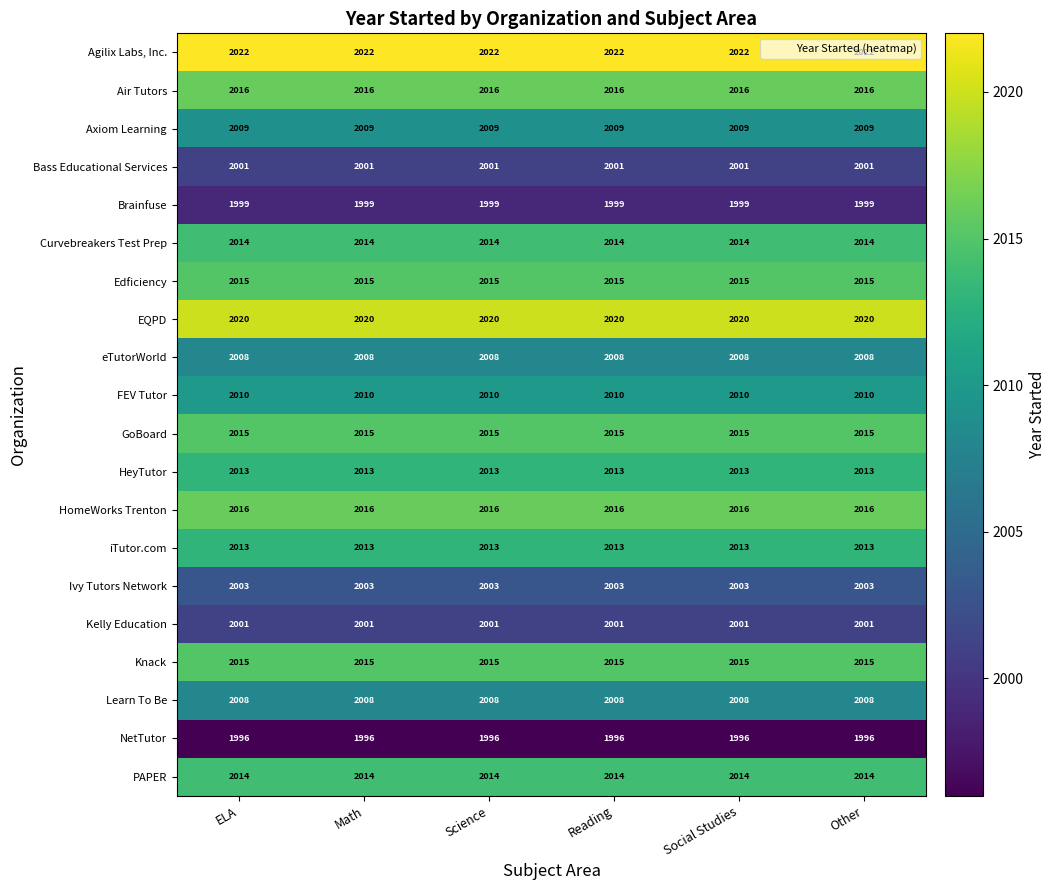

Count the number of data series in this chart.

20